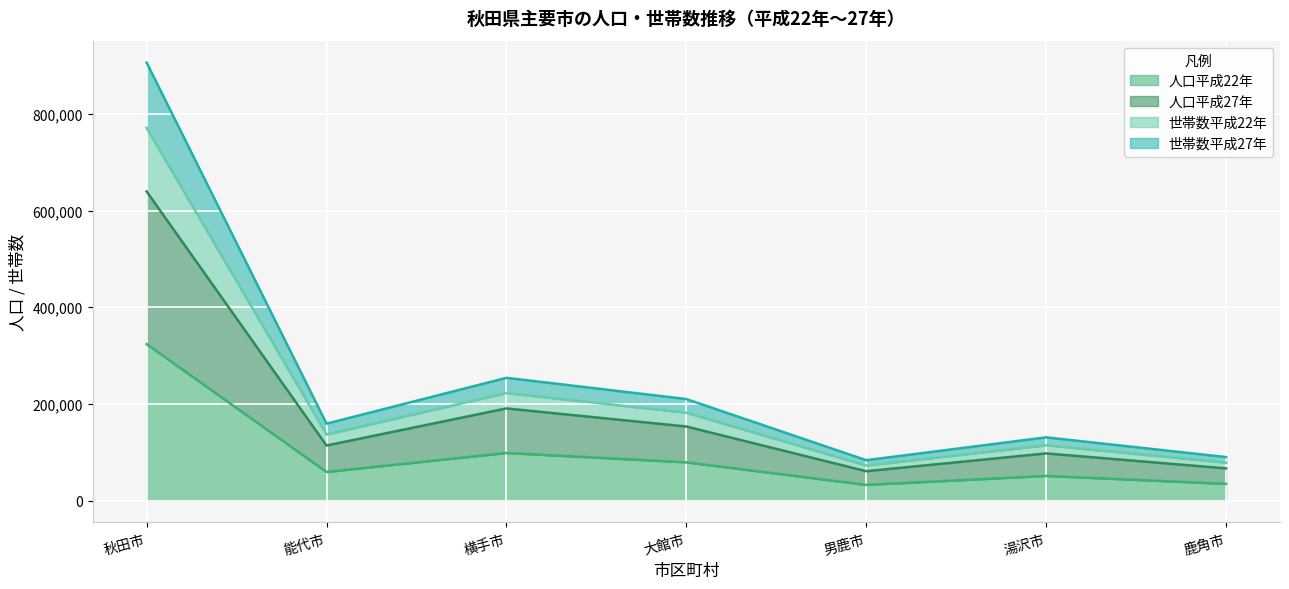

Where is 人口平成27年 nearest to the value 350041?

横手市